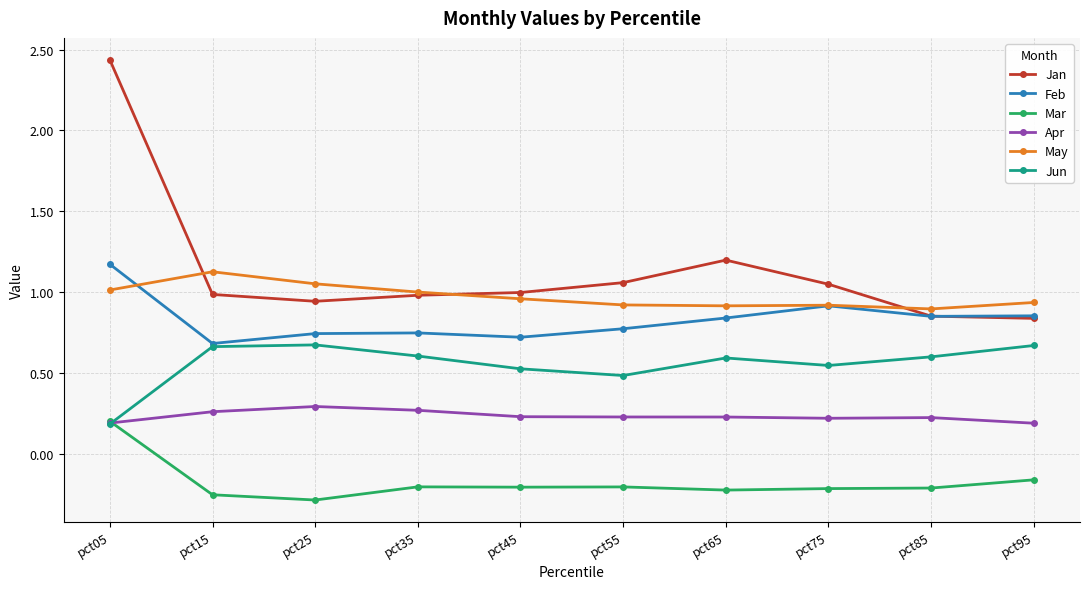

Count the number of data series in this chart.

6